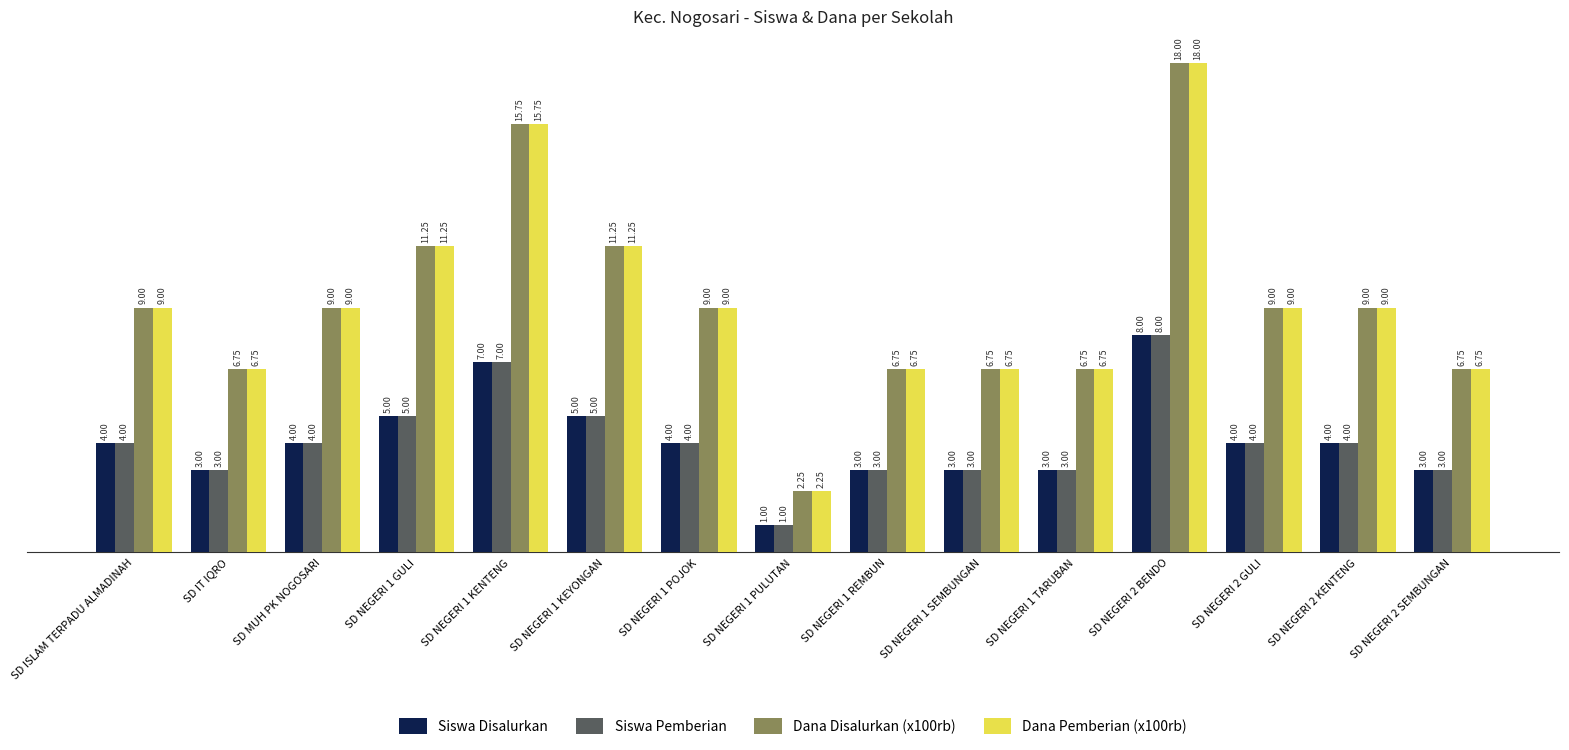

At how many categories does at least one series exceed 12?

2